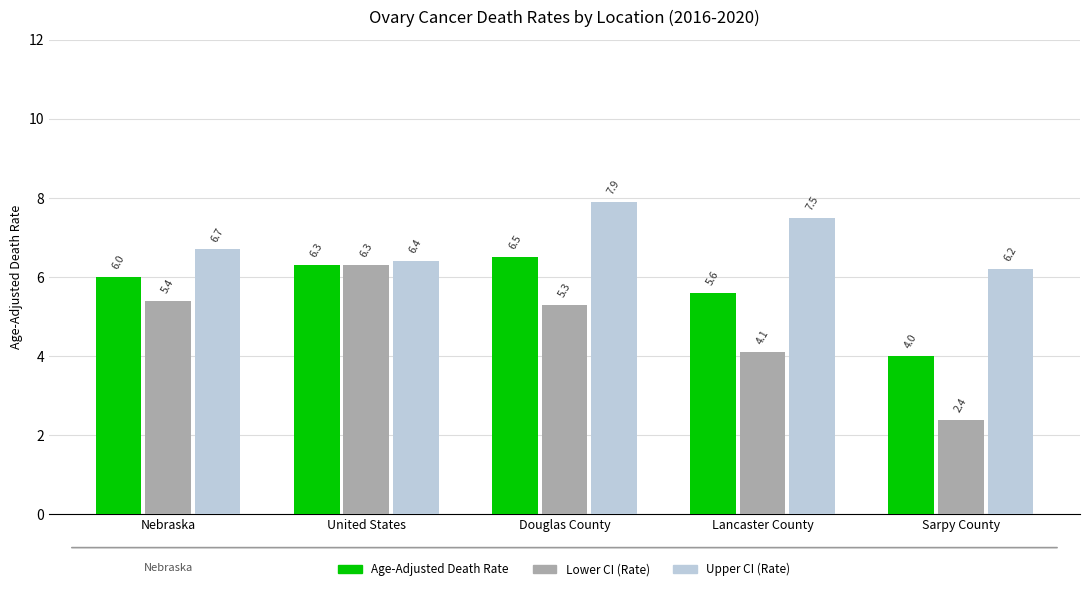

True or false: Lower CI (Rate) has a value of 6.9 at Lancaster County.

False